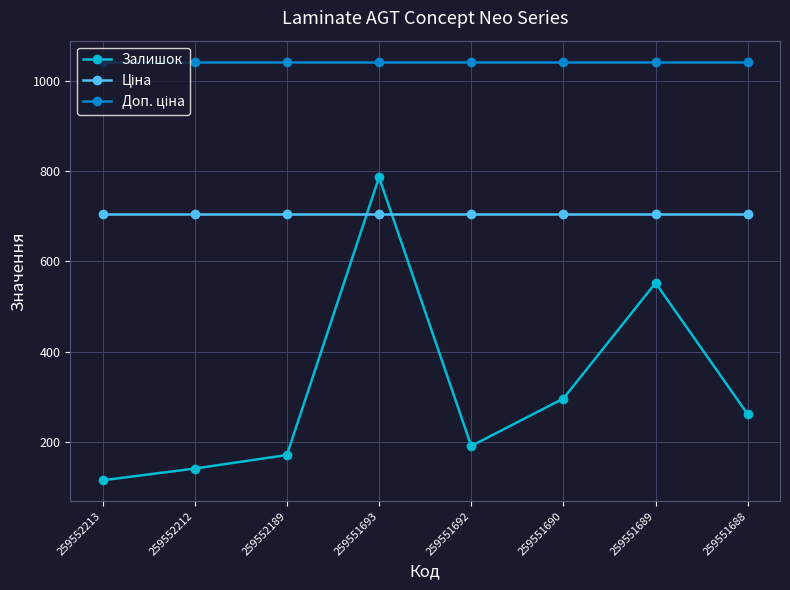

What is the difference between the highest and lowest values at 259551688?

781.0